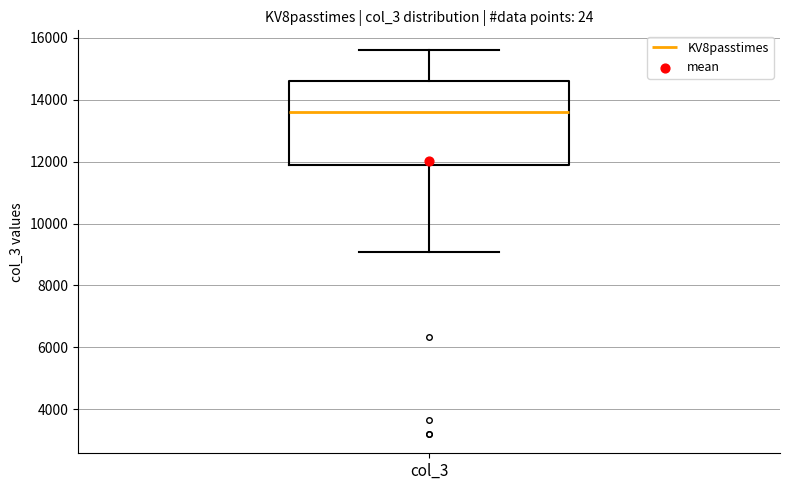

Read this box plot against the y-axis: the position of the median line, the range covered by the box, and the ends of both whiskers. The values are not printed on the chart, so give them approximately, as read against the axis.

median 13600, box 11800 to 14600, whiskers 9000 to 15600